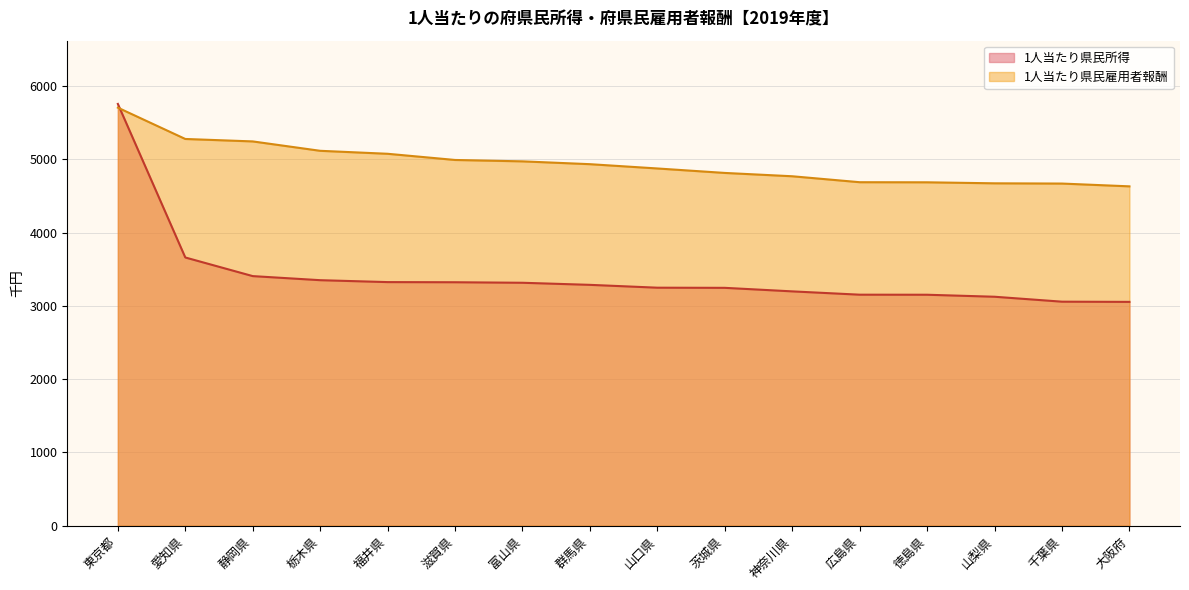

What is the difference between the second highest and second lowest values in the 1人当たり県民雇用者報酬 series?

608.6